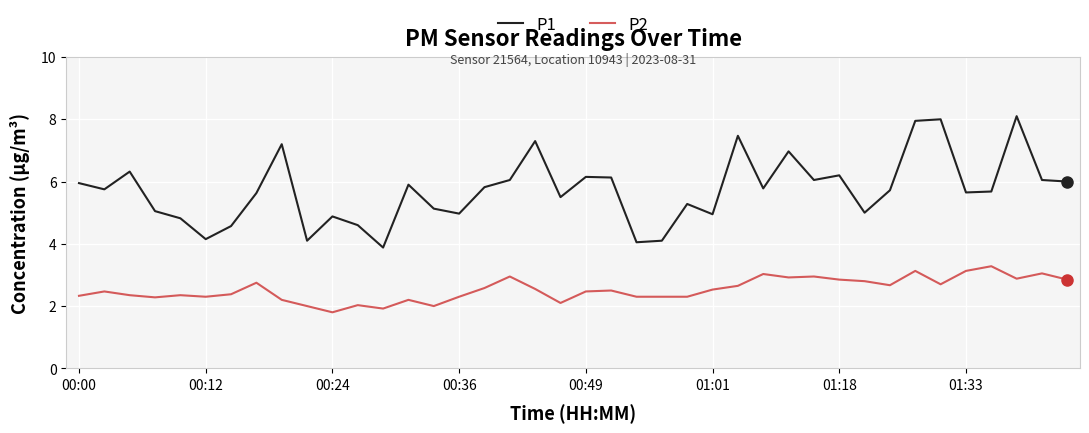

What is the average value of the P2 series?

2.5